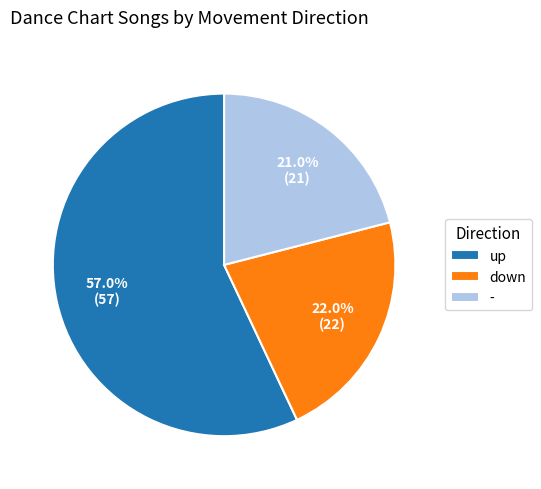

To the nearest percent, what is the average slice percentage?

33%